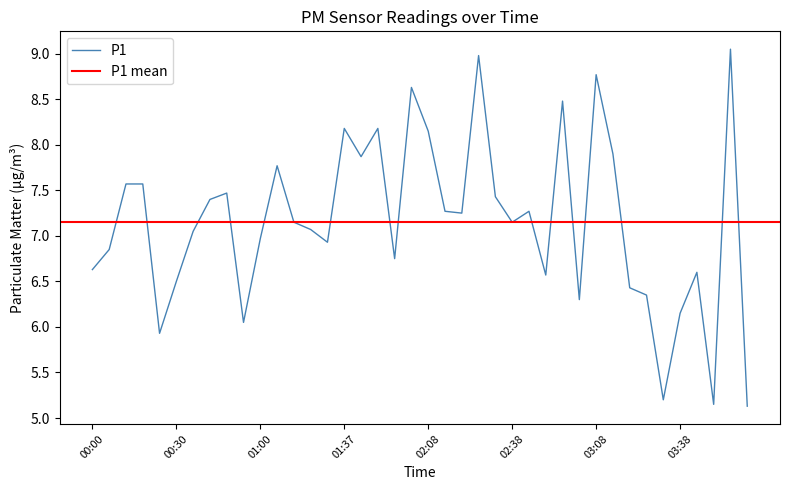

What is the difference between the values at 00:42 and 02:01?

1.2